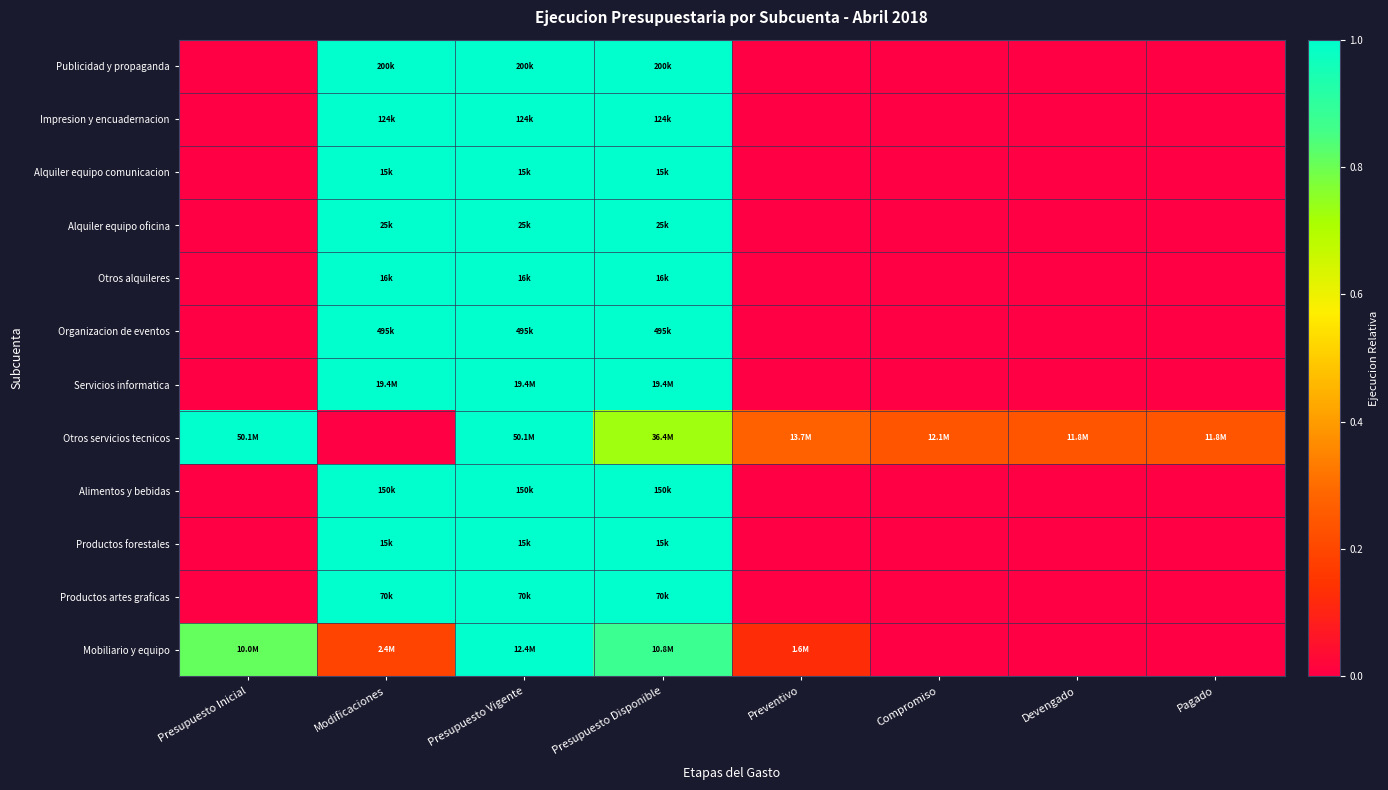

Reading left to right, extract all data points from this chart.

Publicidad y propaganda: Presupuesto Inicial=0.0	Modificaciones=1.0	Presupuesto Vigente=1.0	Presupuesto Disponible=1.0	Preventivo=0.0	Compromiso=0.0	Devengado=0.0	Pagado=0.0
Impresion y encuadernacion: Presupuesto Inicial=0.0	Modificaciones=1.0	Presupuesto Vigente=1.0	Presupuesto Disponible=1.0	Preventivo=0.0	Compromiso=0.0	Devengado=0.0	Pagado=0.0
Alquiler equipo comunicacion: Presupuesto Inicial=0.0	Modificaciones=1.0	Presupuesto Vigente=1.0	Presupuesto Disponible=1.0	Preventivo=0.0	Compromiso=0.0	Devengado=0.0	Pagado=0.0
Alquiler equipo oficina: Presupuesto Inicial=0.0	Modificaciones=1.0	Presupuesto Vigente=1.0	Presupuesto Disponible=1.0	Preventivo=0.0	Compromiso=0.0	Devengado=0.0	Pagado=0.0
Otros alquileres: Presupuesto Inicial=0.0	Modificaciones=1.0	Presupuesto Vigente=1.0	Presupuesto Disponible=1.0	Preventivo=0.0	Compromiso=0.0	Devengado=0.0	Pagado=0.0
Organizacion de eventos: Presupuesto Inicial=0.0	Modificaciones=1.0	Presupuesto Vigente=1.0	Presupuesto Disponible=1.0	Preventivo=0.0	Compromiso=0.0	Devengado=0.0	Pagado=0.0
Servicios informatica: Presupuesto Inicial=0.0	Modificaciones=1.0	Presupuesto Vigente=1.0	Presupuesto Disponible=1.0	Preventivo=0.0	Compromiso=0.0	Devengado=0.0	Pagado=0.0
Otros servicios tecnicos: Presupuesto Inicial=1.0	Modificaciones=0.0	Presupuesto Vigente=1.0	Presupuesto Disponible=0.7	Preventivo=0.3	Compromiso=0.2	Devengado=0.2	Pagado=0.2
Alimentos y bebidas: Presupuesto Inicial=0.0	Modificaciones=1.0	Presupuesto Vigente=1.0	Presupuesto Disponible=1.0	Preventivo=0.0	Compromiso=0.0	Devengado=0.0	Pagado=0.0
Productos forestales: Presupuesto Inicial=0.0	Modificaciones=1.0	Presupuesto Vigente=1.0	Presupuesto Disponible=1.0	Preventivo=0.0	Compromiso=0.0	Devengado=0.0	Pagado=0.0
Productos artes graficas: Presupuesto Inicial=0.0	Modificaciones=1.0	Presupuesto Vigente=1.0	Presupuesto Disponible=1.0	Preventivo=0.0	Compromiso=0.0	Devengado=0.0	Pagado=0.0
Mobiliario y equipo: Presupuesto Inicial=0.8	Modificaciones=0.2	Presupuesto Vigente=1.0	Presupuesto Disponible=0.9	Preventivo=0.1	Compromiso=0.0	Devengado=0.0	Pagado=0.0